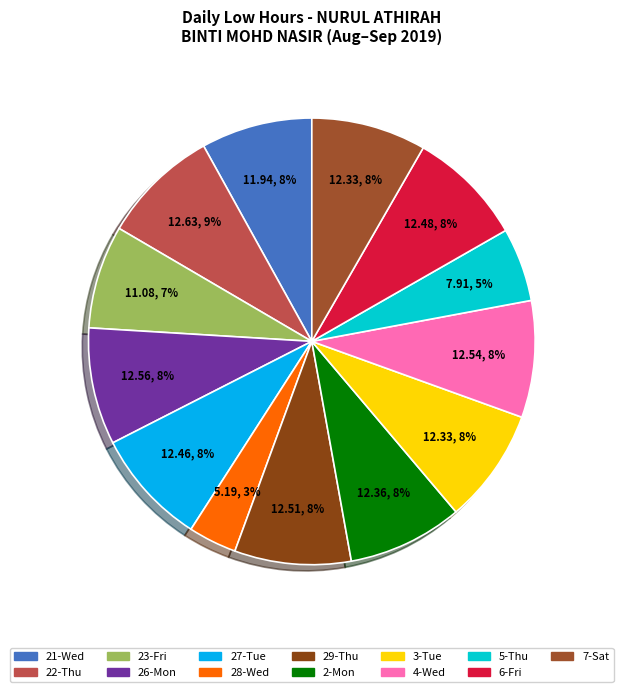

Count the number of slices in the pie.

13